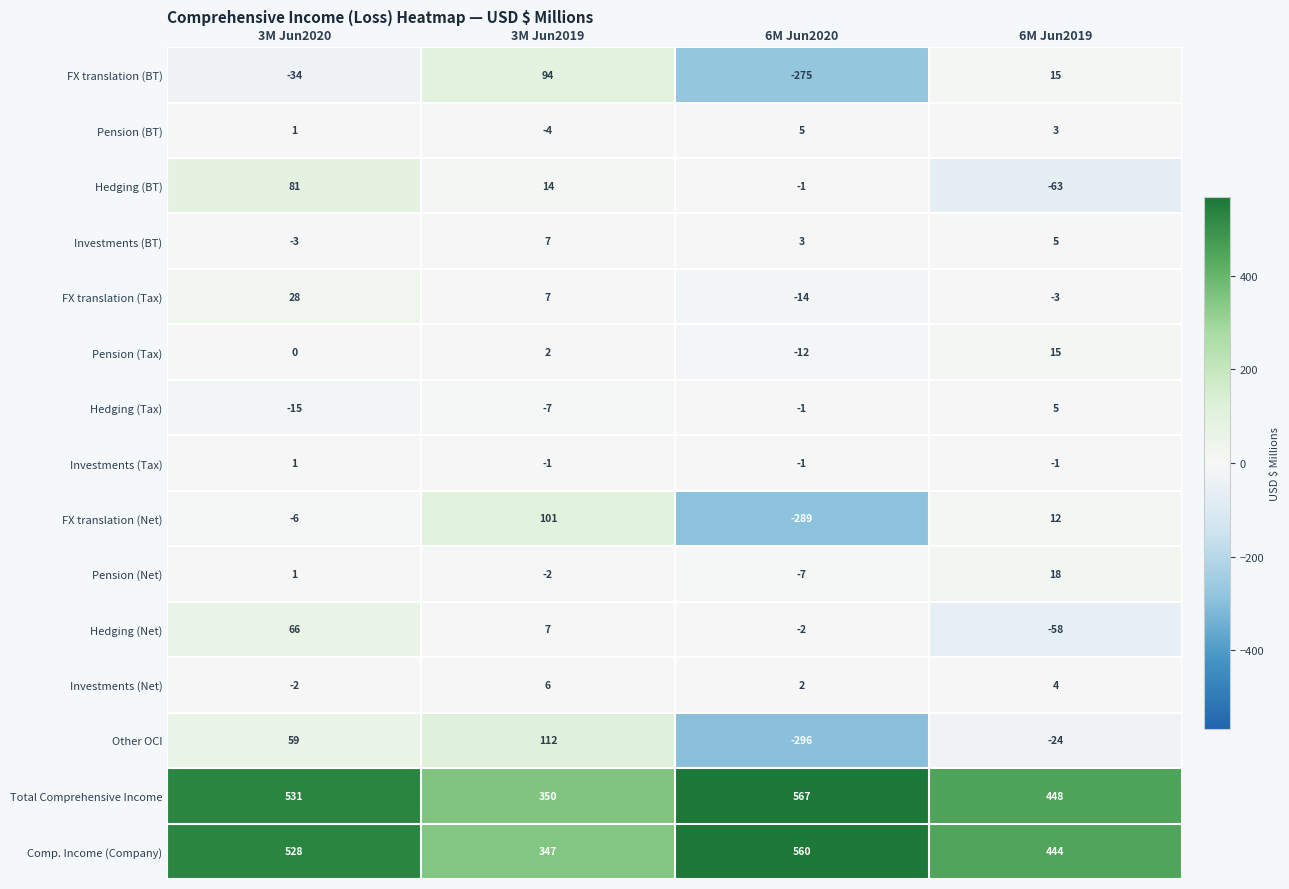

How many Total Comprehensive Income values are between 448 and 567?

3